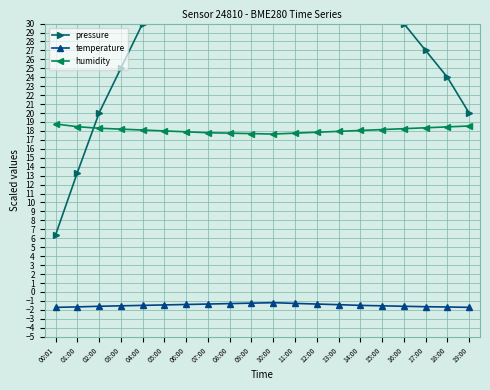

At which category does humidity reach its first local valley?

10:00